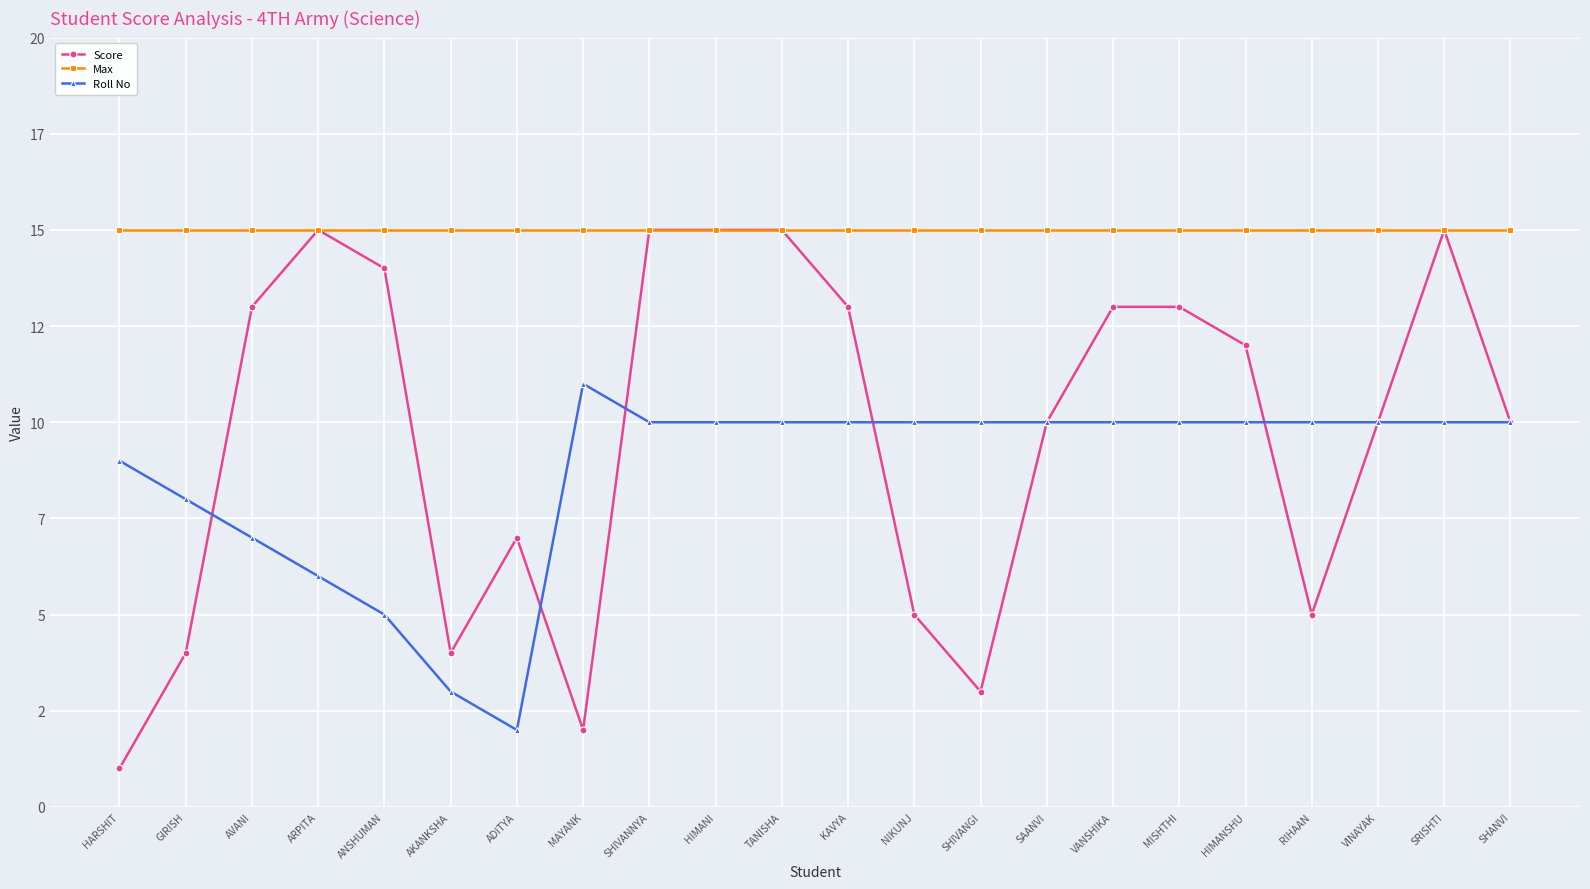

True or false: Score has more than 1 interior local peaks.

True